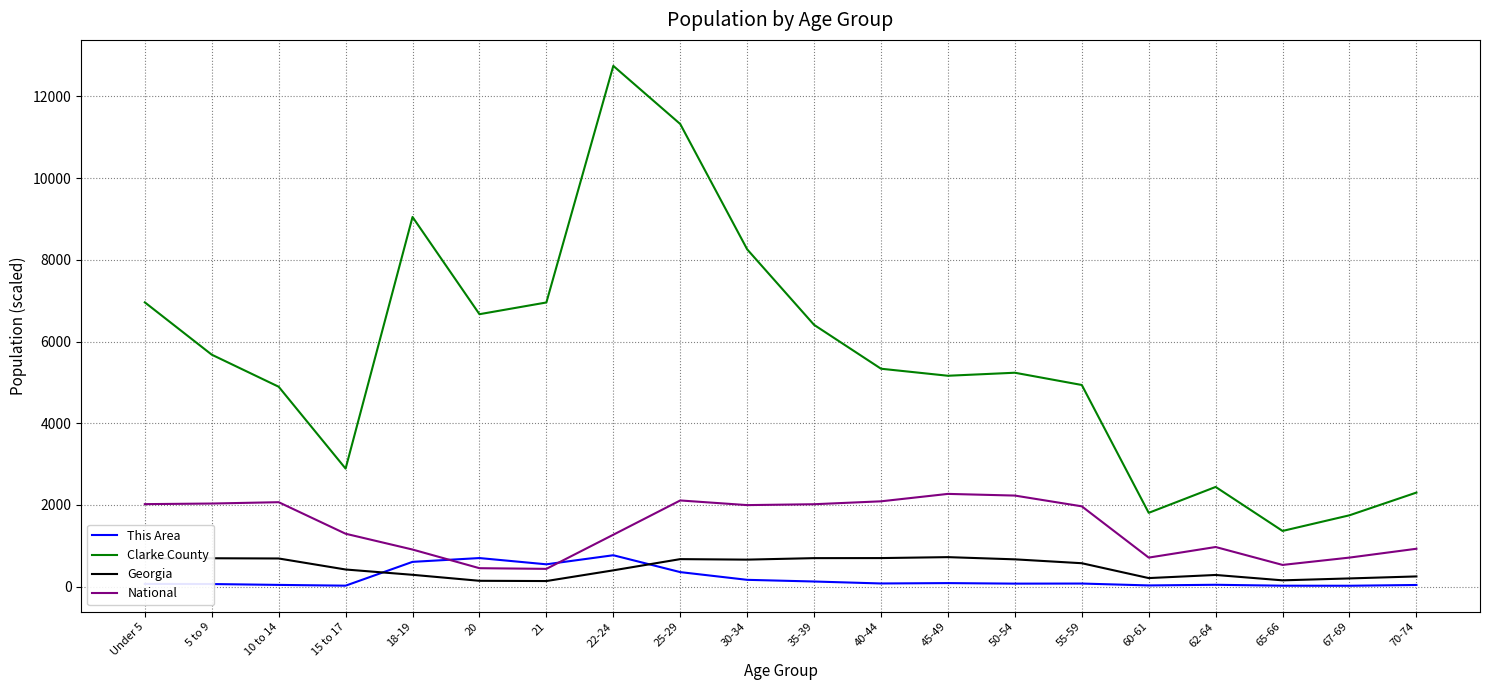

In Clarke County, how many points are higher than both neighbors (excluding endpoints)?

4